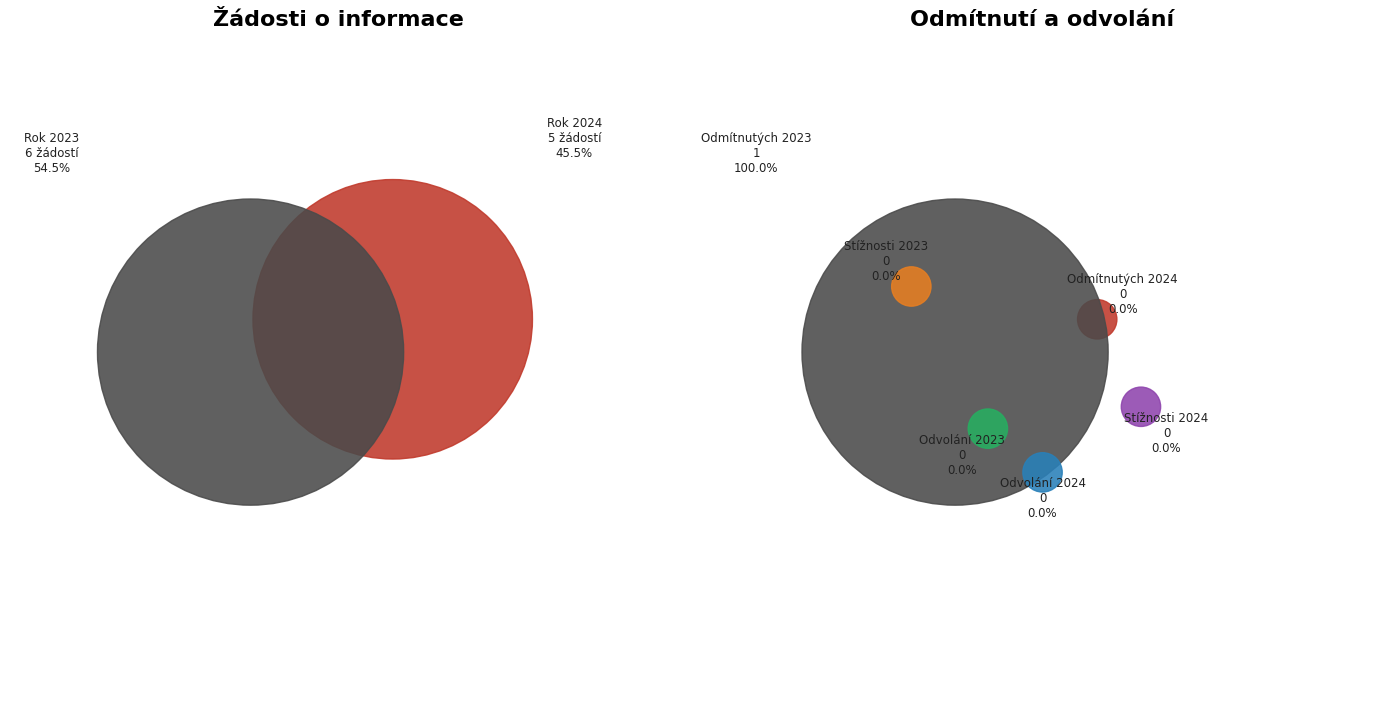

Which slice is the smallest?

2024